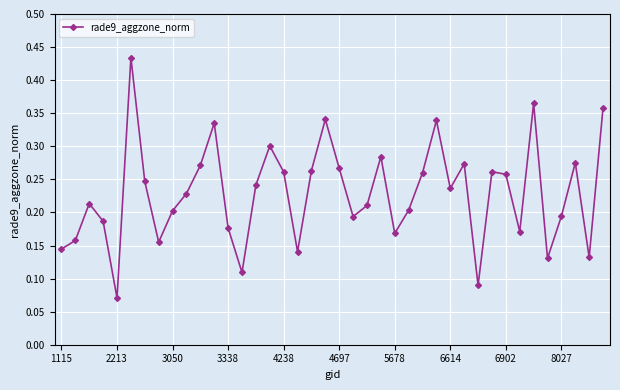

How many interior local valleys (lower than both neighbors) does the data have?

11